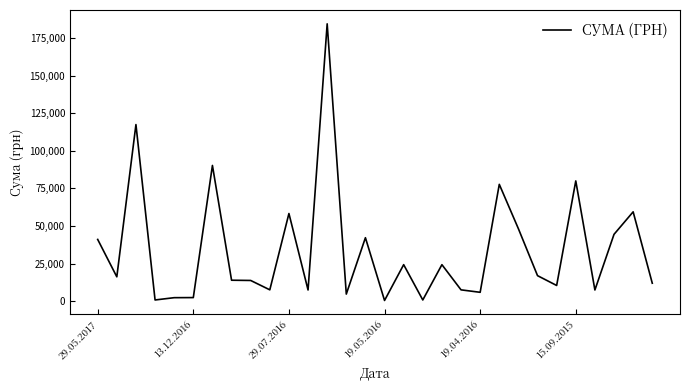

What is the maximum value shown in the chart?

184432.0